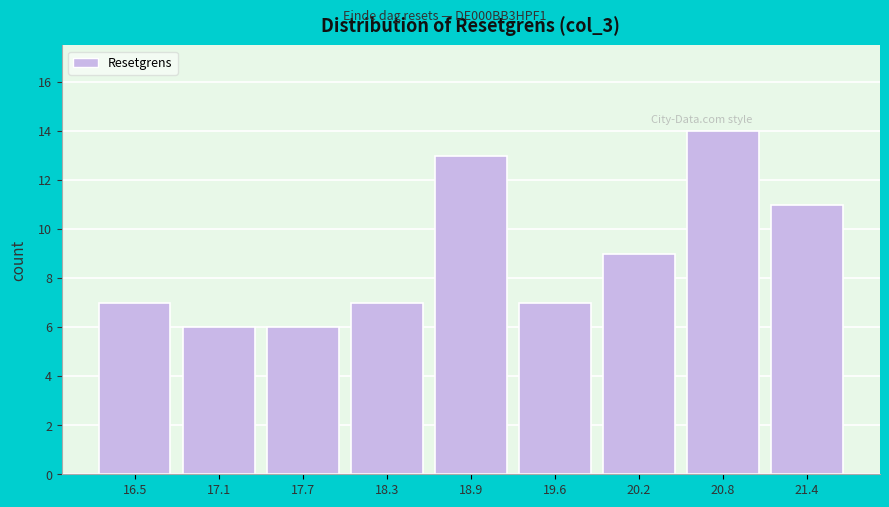

Reading right to left, extract all data points from this chart.

11	14	9	7	13	7	6	6	7